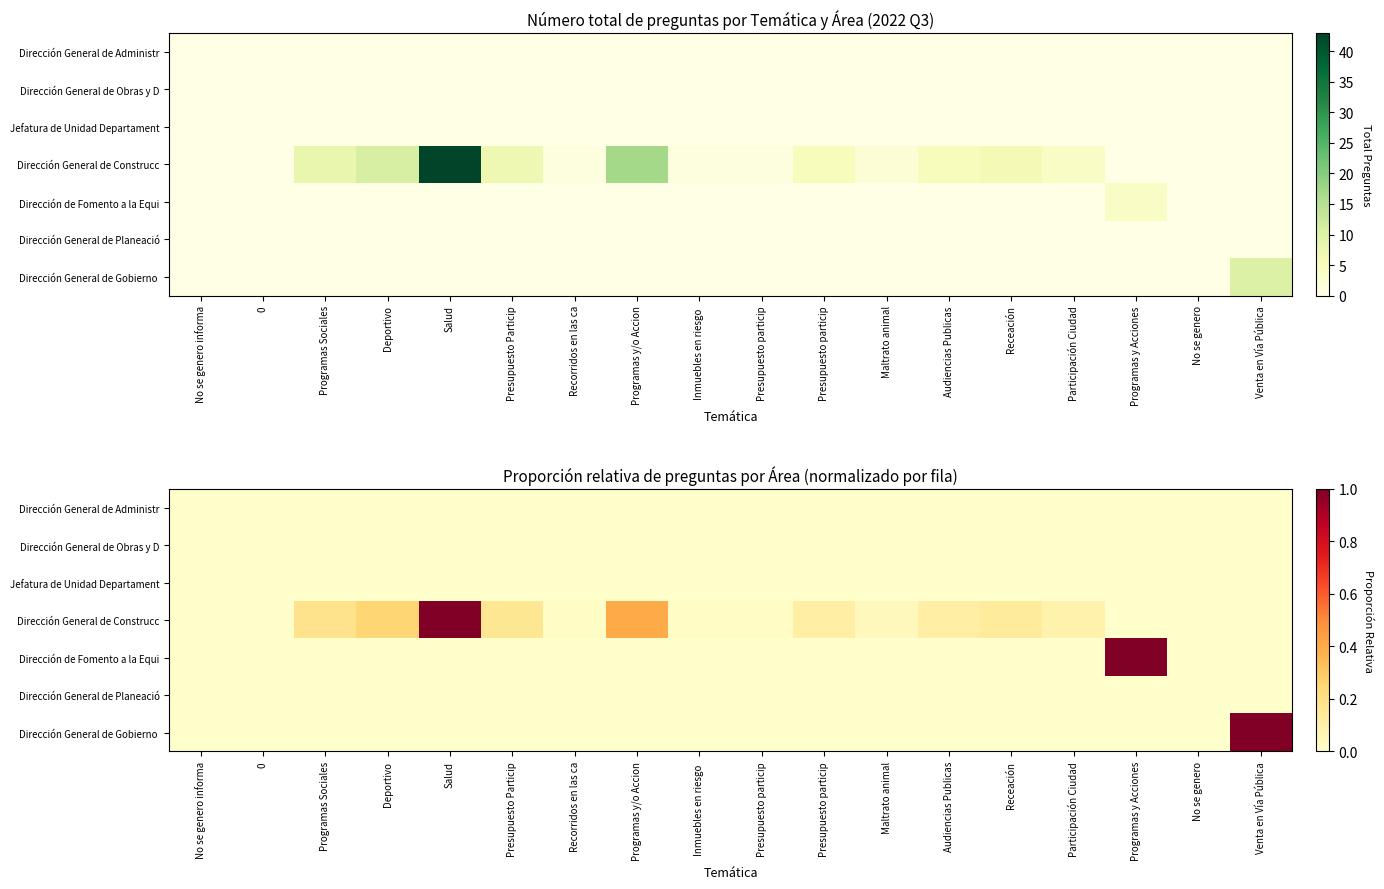

What is the total value across all series at Audiencias Publicas?

0.1